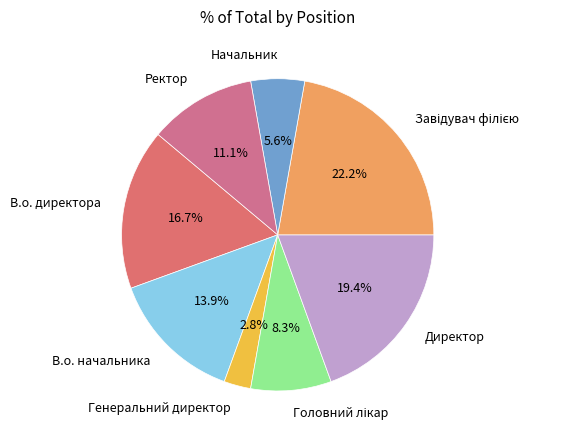

Is the sum of Начальник and Директор greater than half?

No